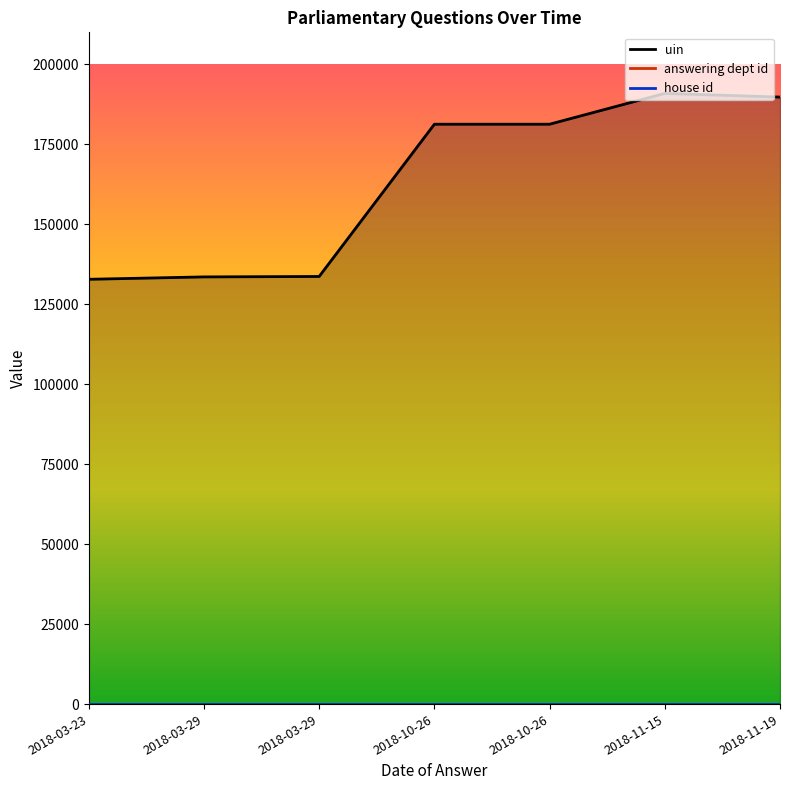

Which category has the lowest value in the answering dept id series?

2018-03-23